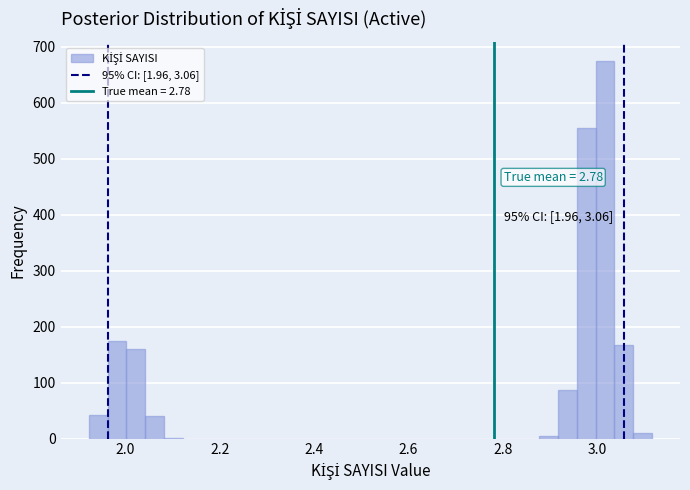

Read against the x-axis, roughly where is the centre of the tallest bar?

3.02